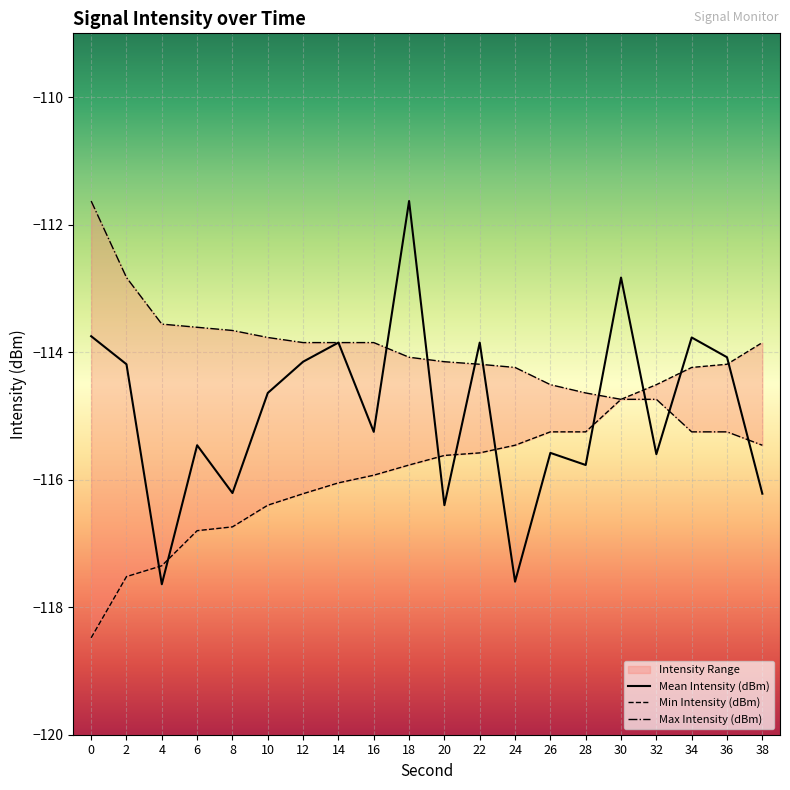

The Min Intensity (dBm) series shows -27.2 at 38. True or false?

False